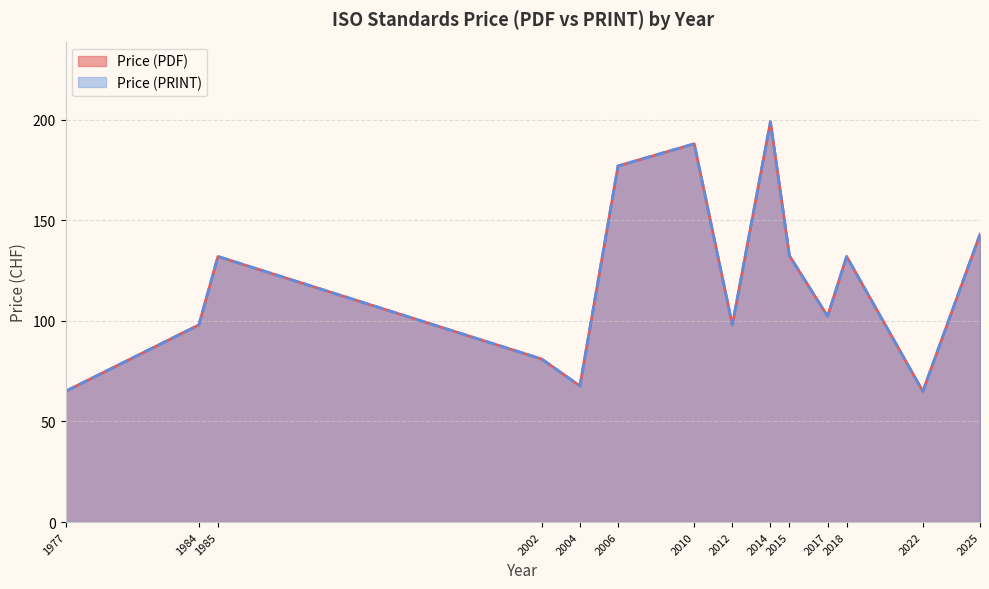

Does the chart have visible grid lines?

Yes